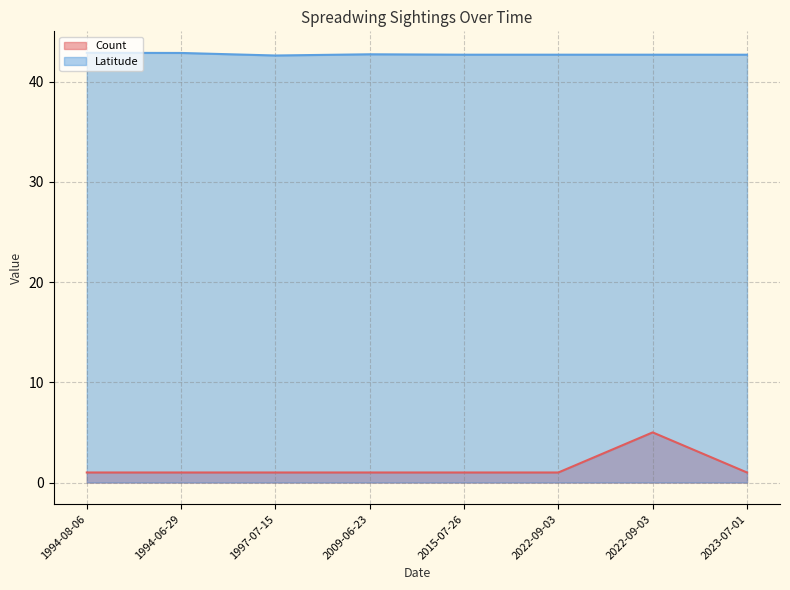

Between 2009-06-23 and 2022-09-03, which series saw the biggest shift?

Latitude